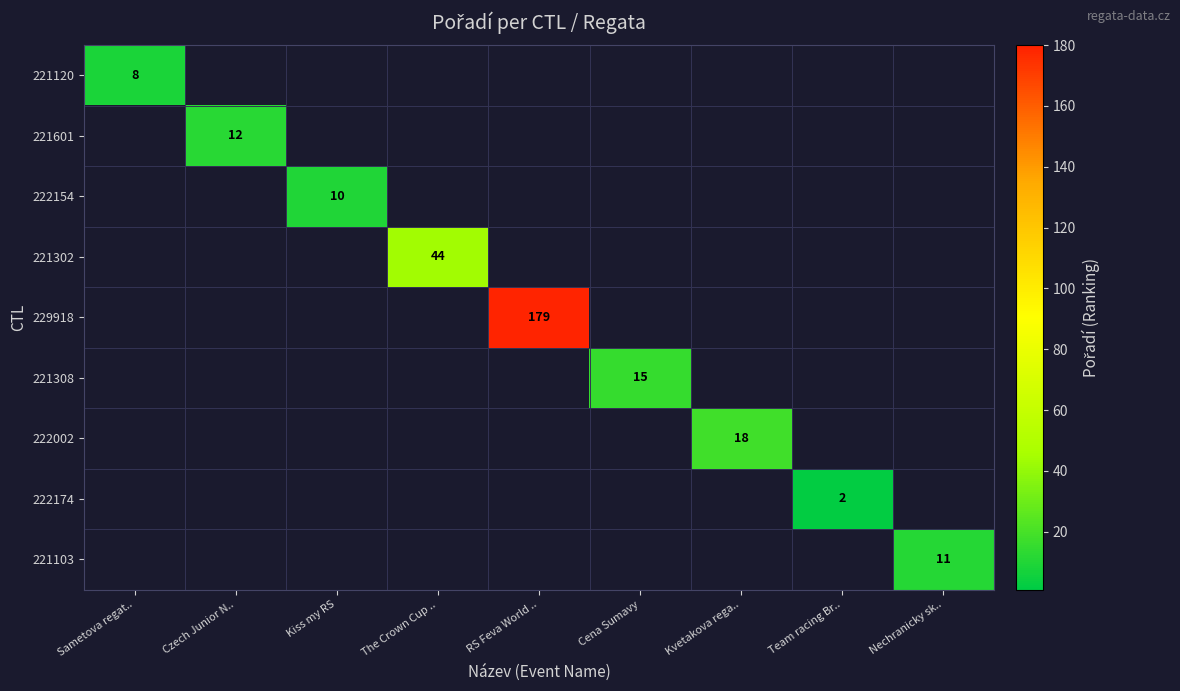

The 222154 series shows 14 at Kiss my RS. True or false?

False